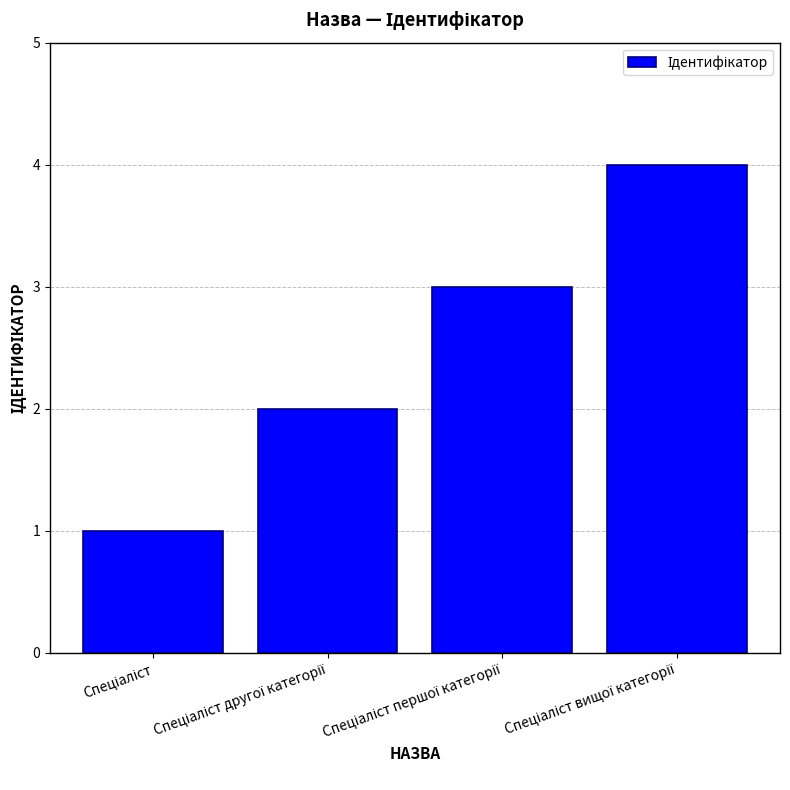

What is the sum of all values?

10